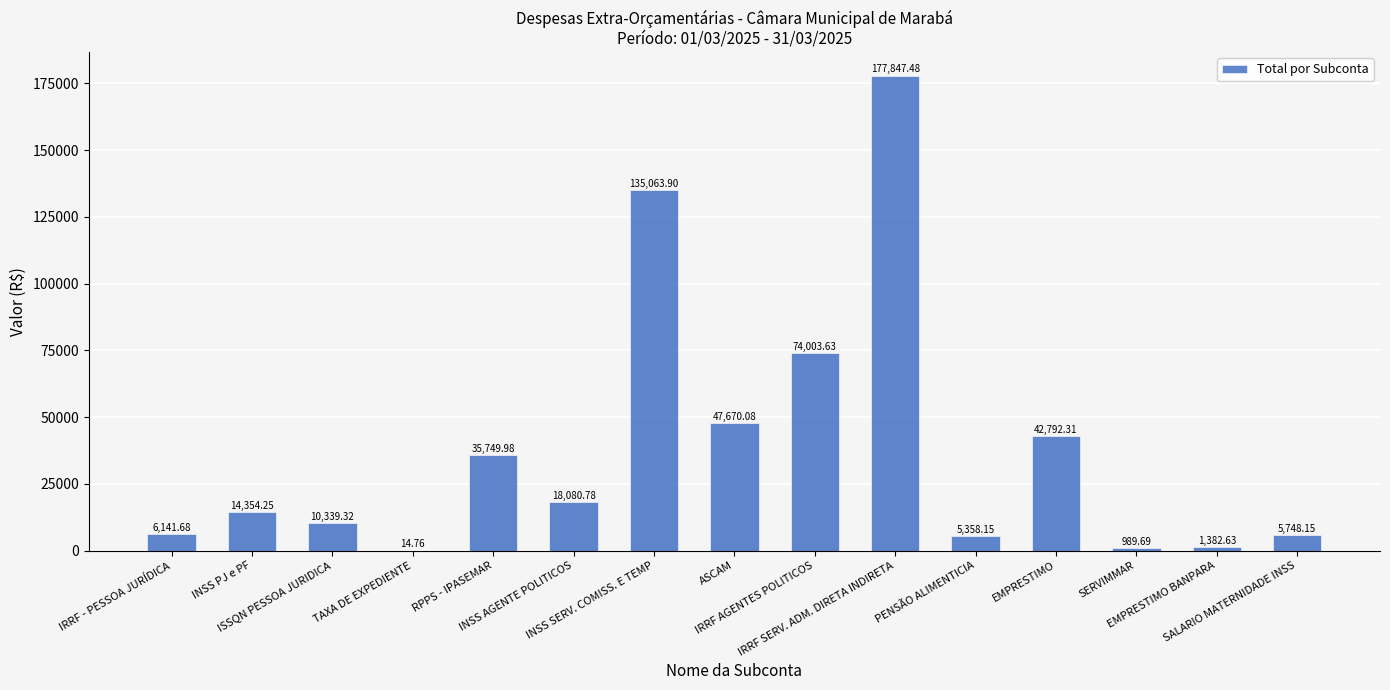

What is the label of the 3rd bar from the left?

ISSQN PESSOA JURIDICA